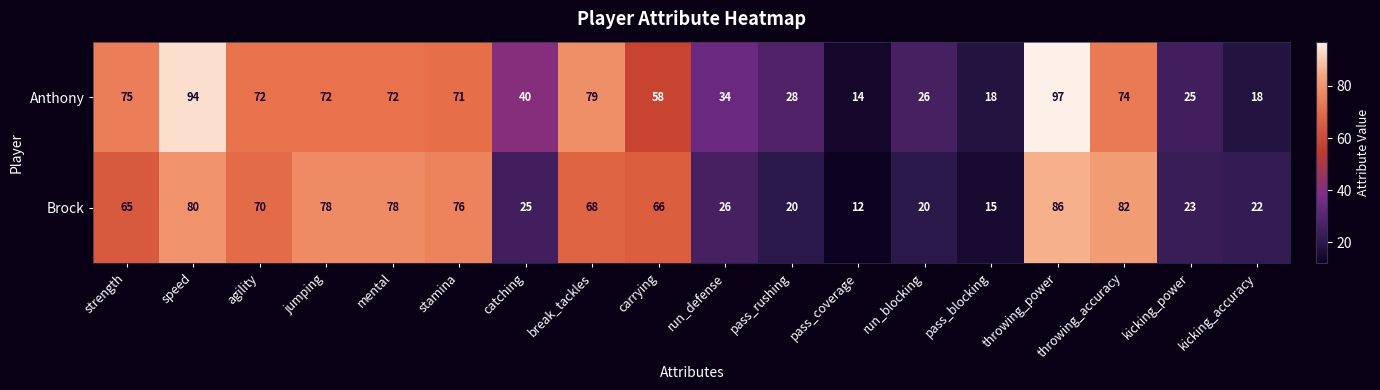

At which category is the sum across all series the highest?

throwing_power